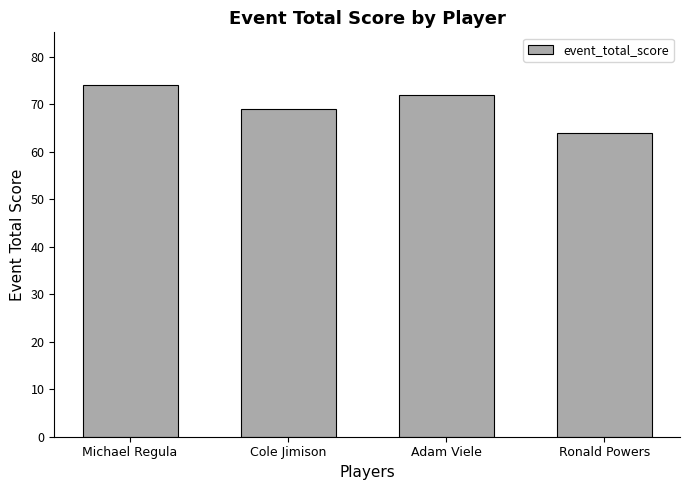

What is the difference between the values at Michael Regula and Cole Jimison?

5